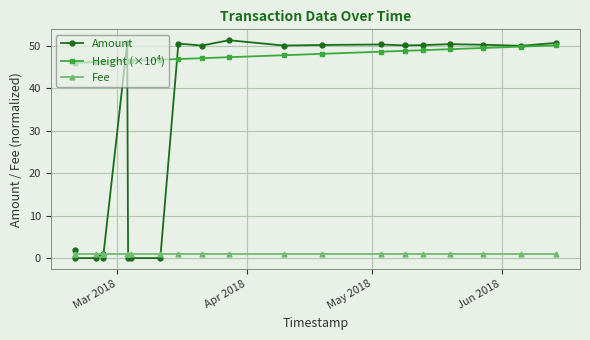

True or false: Fee and Height (×10⁴) intersect in this chart.

False